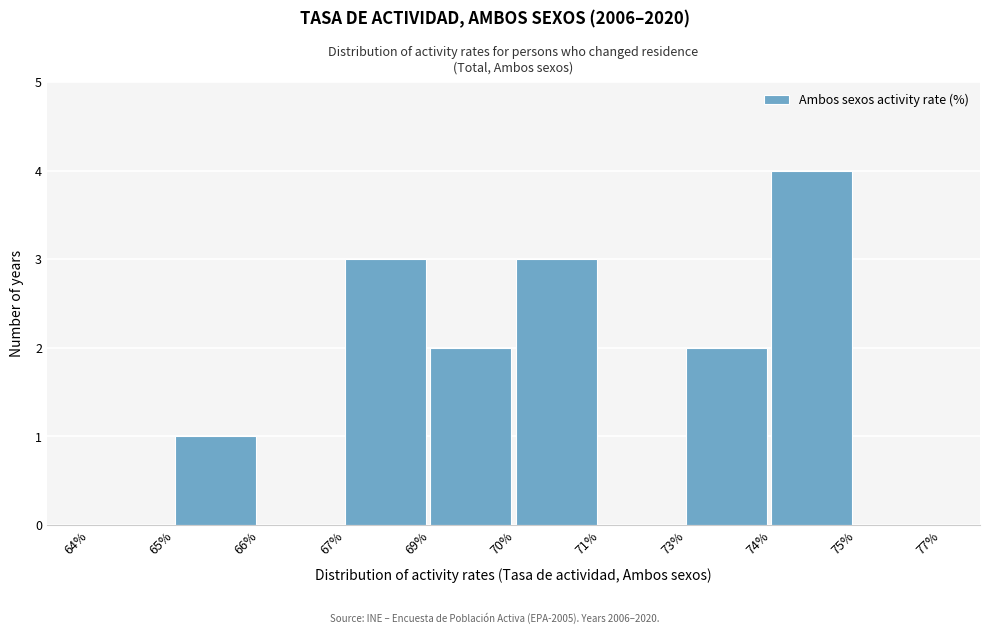

Reading right to left, list all the values displayed in this chart.

75%=0	74%=4	73%=2	71%=0	70%=3	69%=2	67%=3	66%=0	65%=1	64%=0